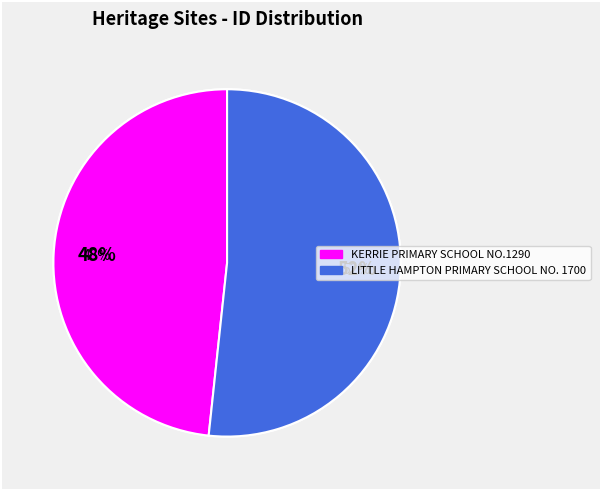

Is FORMER KERRIE PRIMARY SCHOOL NO.1290 the majority of the pie?

No